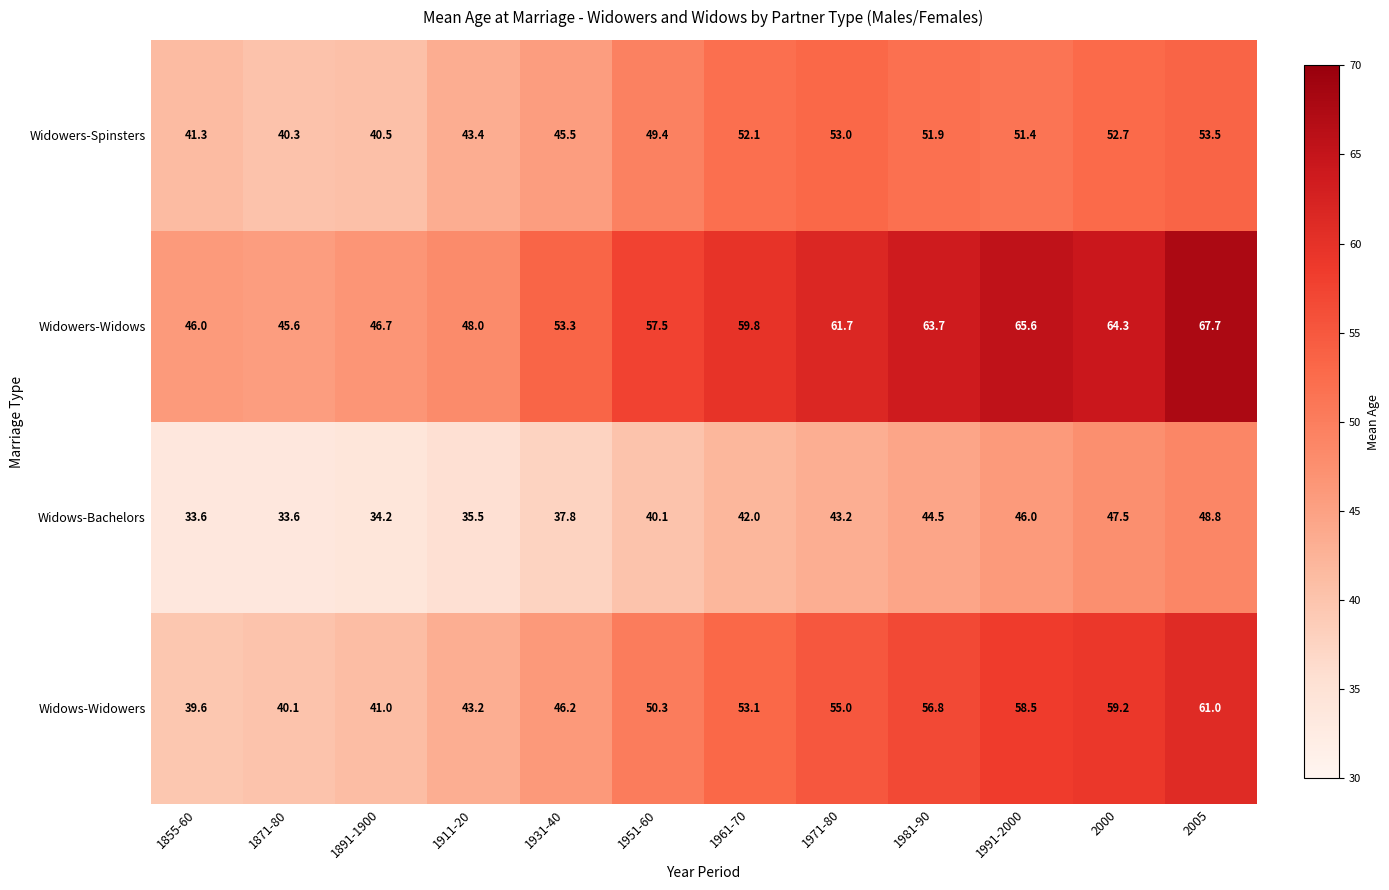

At which label is Widows-Widowers closest to 50?

1951-60